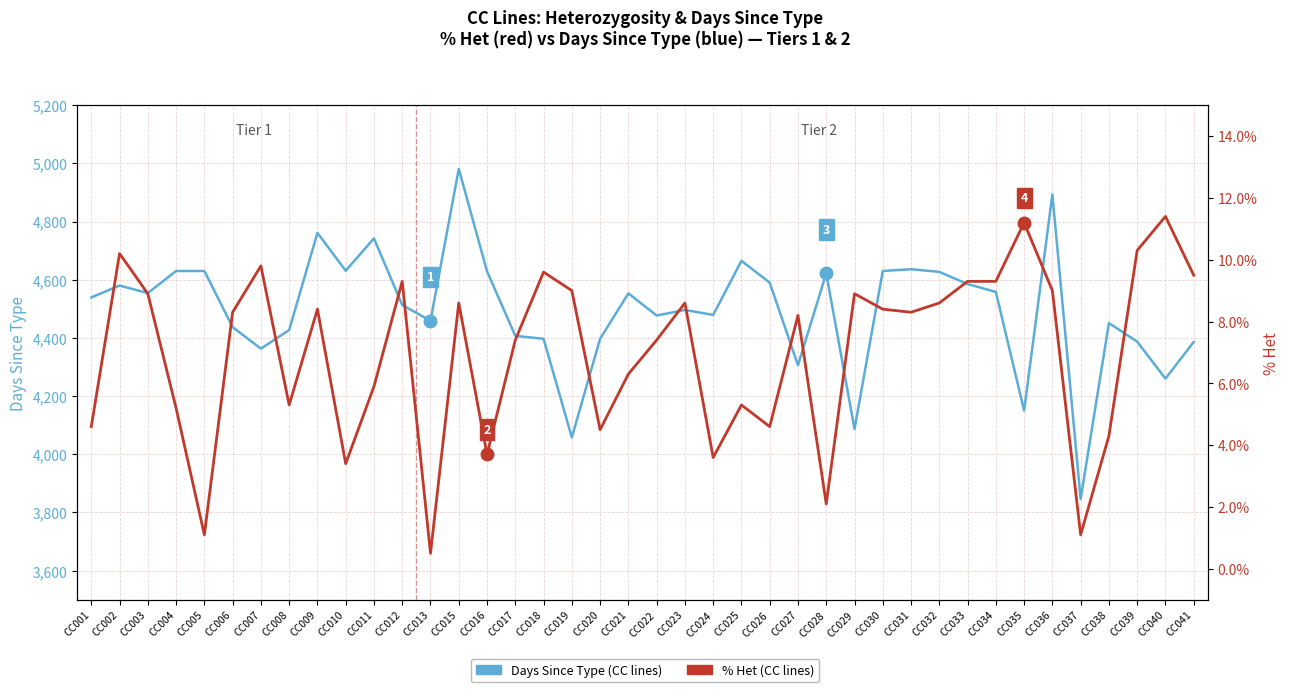

What is the value of the % Het point at the 30th from the left?

8.3